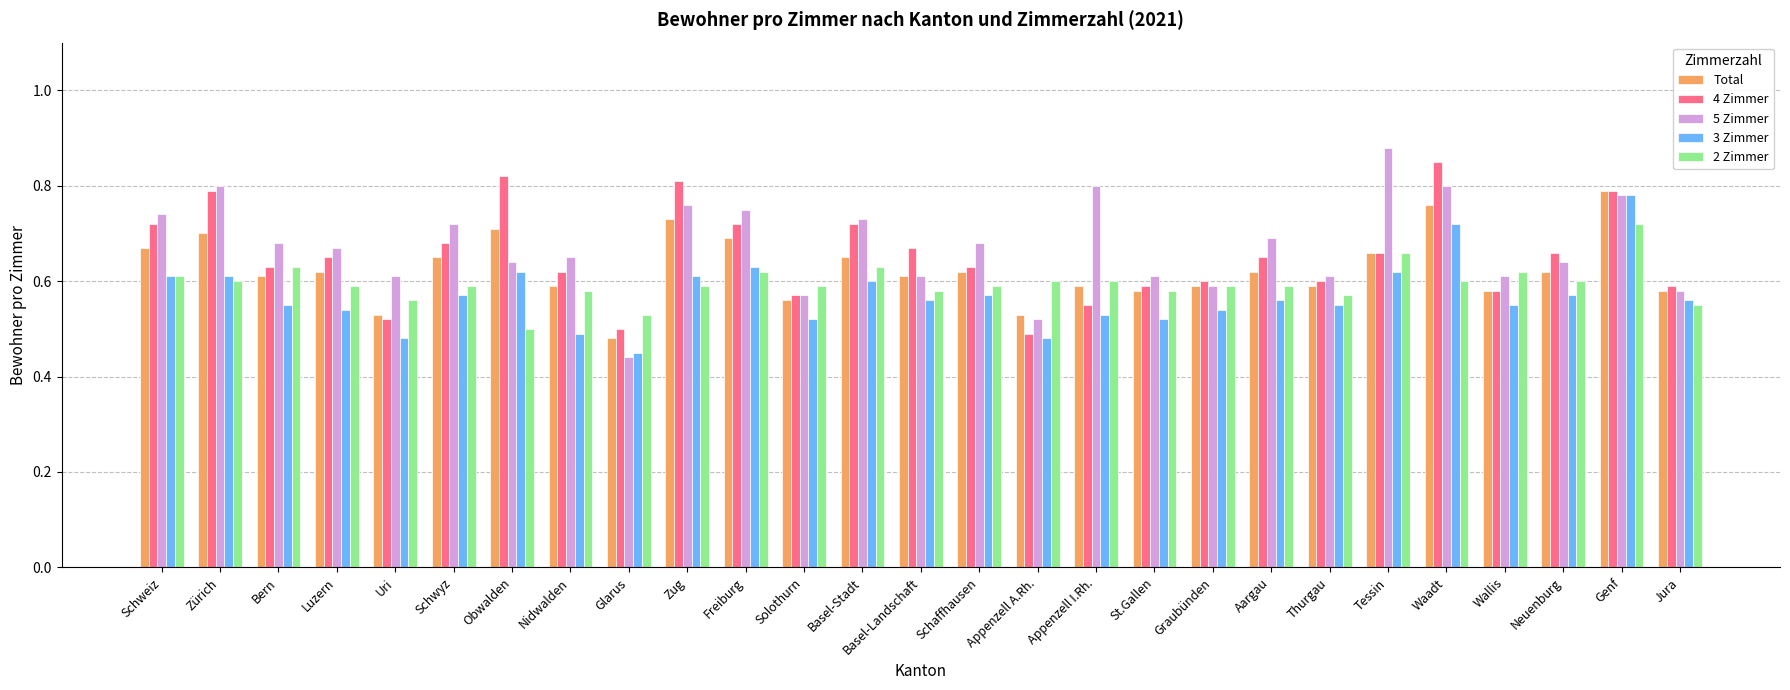

How many Total values are between 0 and 1?

27